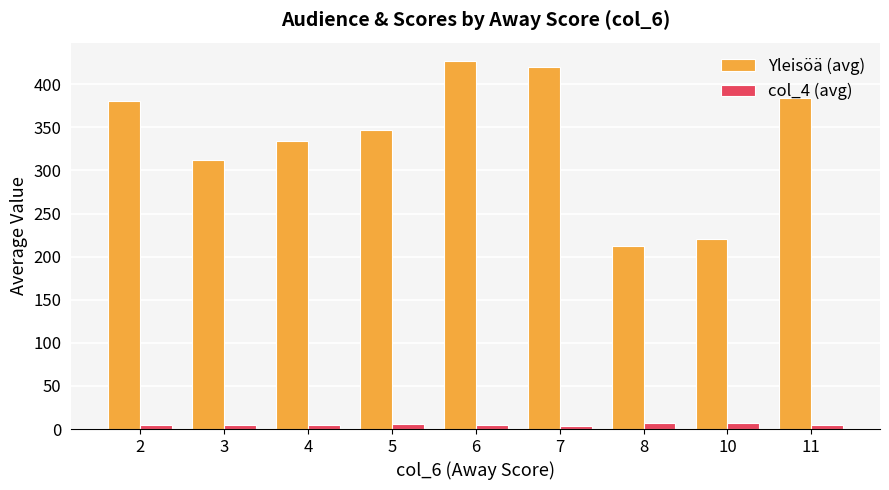

At 4, list the series in order from largest to smallest.

Yleisöä (avg), col_4 (avg)